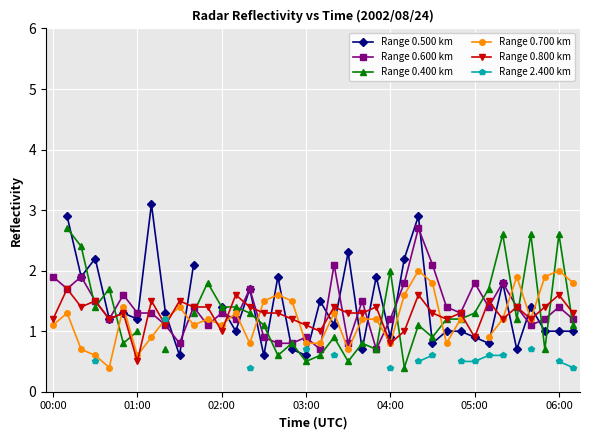

What are all the series names shown in the legend?

Range 0.500 km, Range 0.600 km, Range 0.400 km, Range 0.700 km, Range 0.800 km, Range 2.400 km